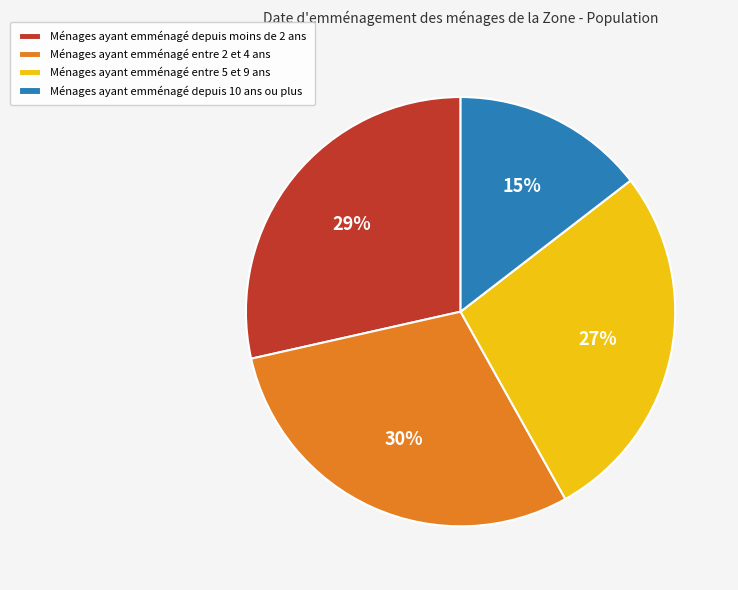

What is the smallest slice in the pie chart?

Ménages ayant emménagé depuis 10 ans ou plus